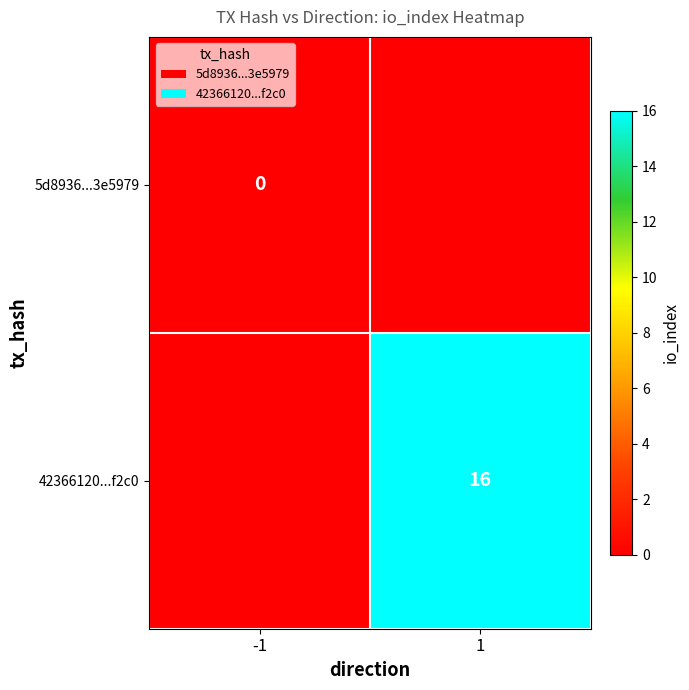

The 42366120...f2c0 series shows 24 at 1. True or false?

False